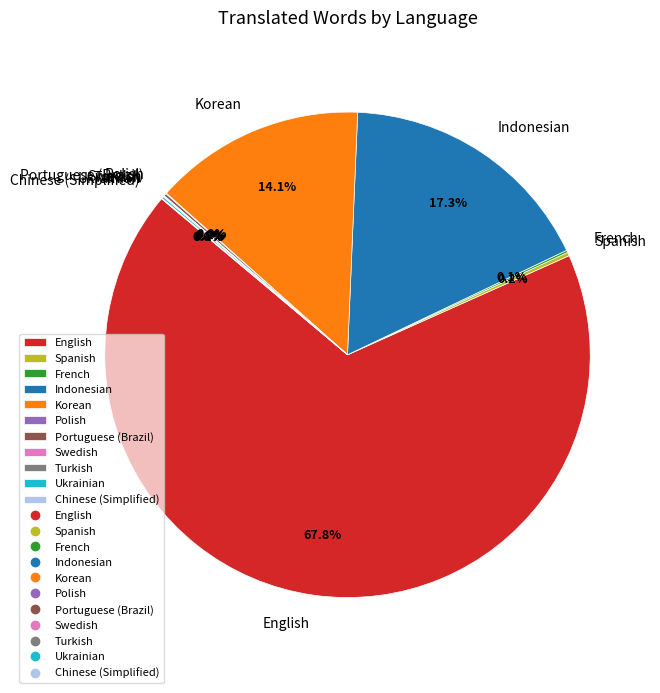

Which slice represents more than half of the pie?

English